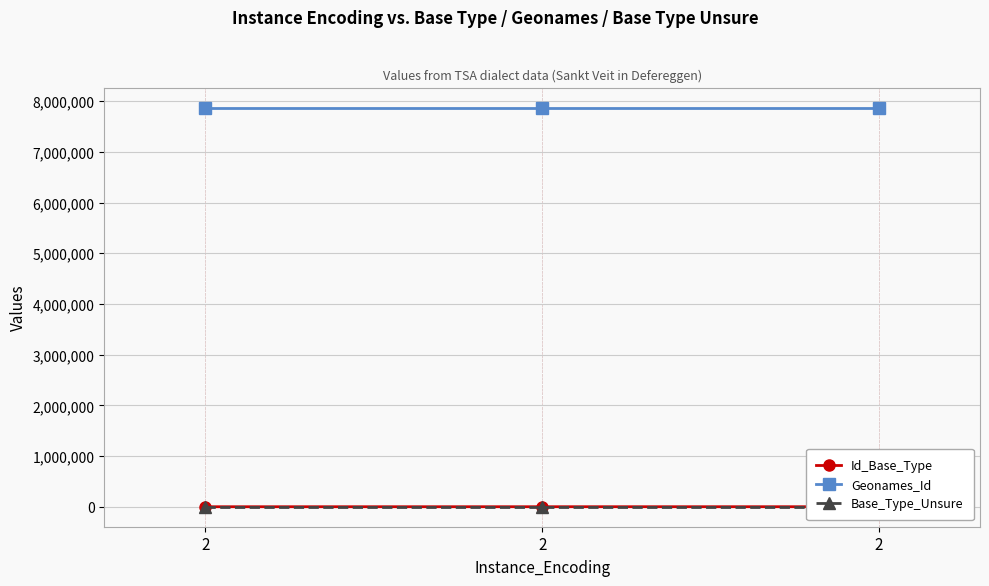

Which has a higher value, 2 or 2?

2